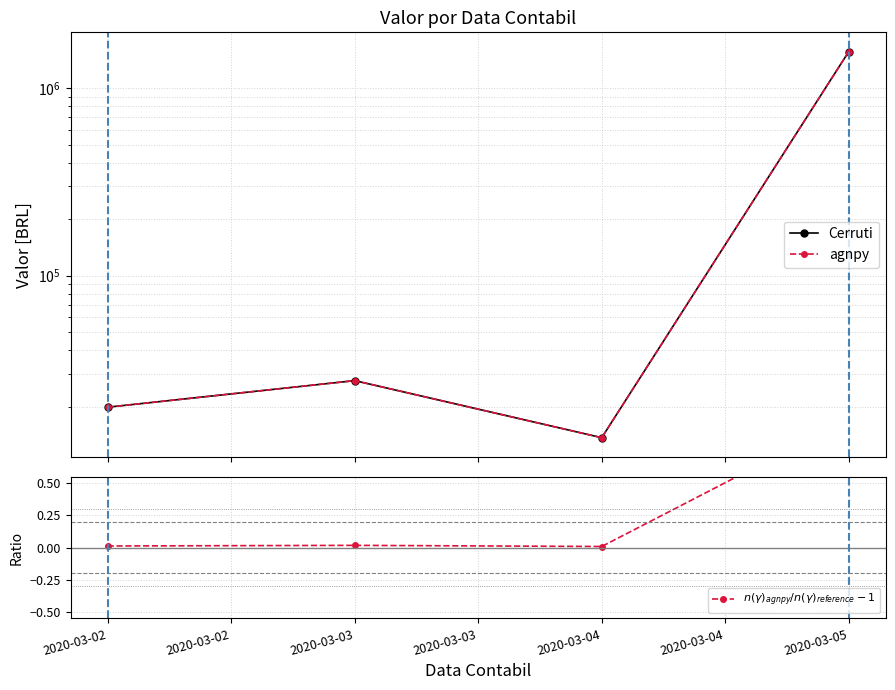

How many lines are shown in the chart?

3